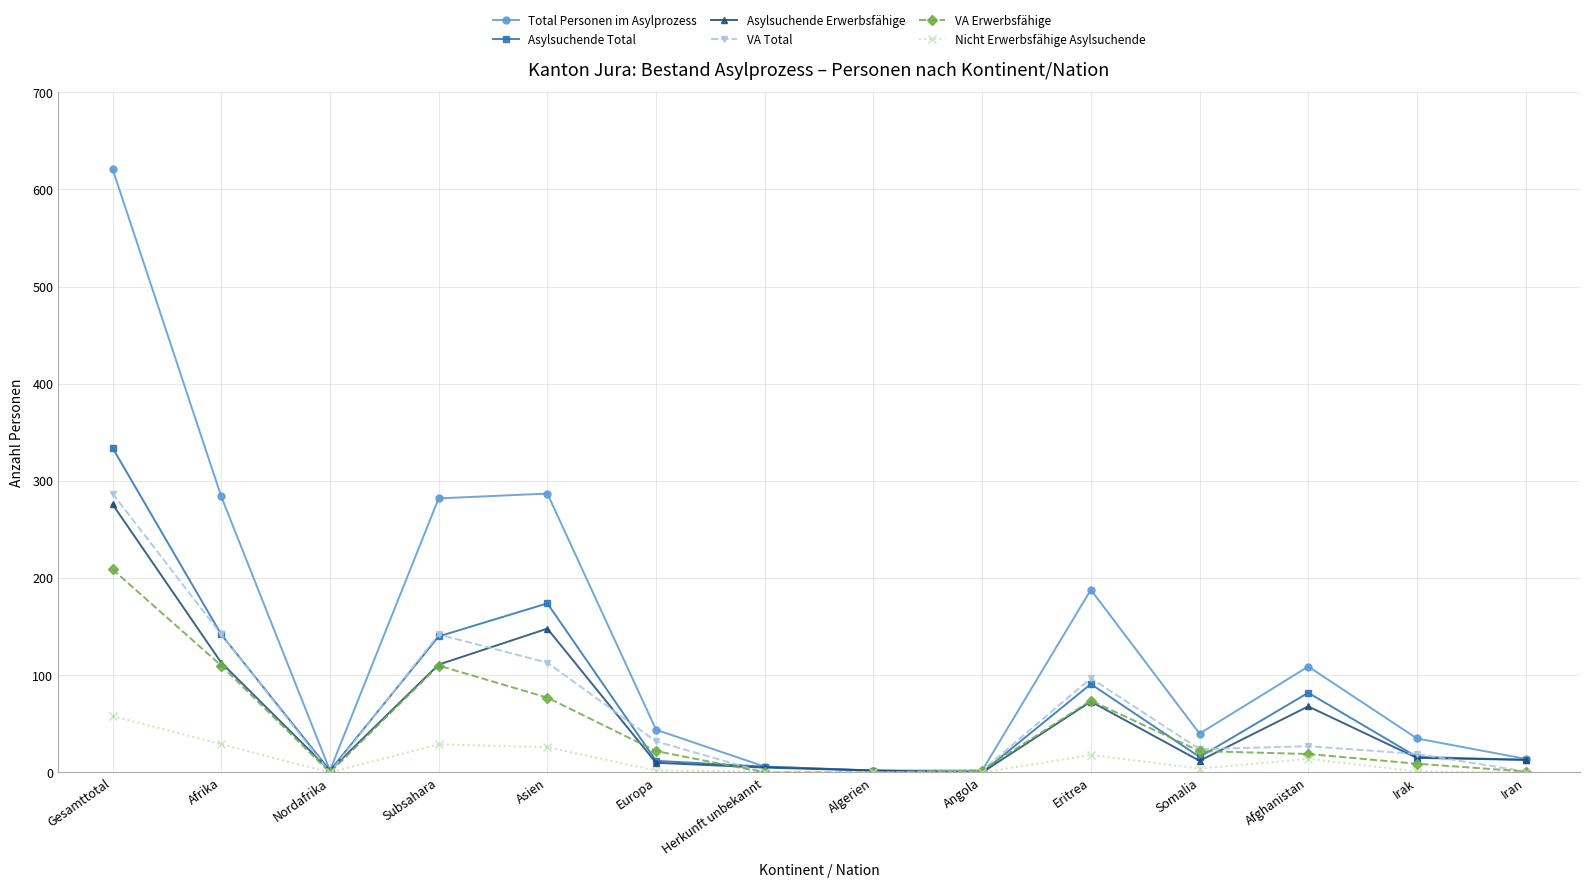

The Total Personen im Asylprozess series shows 40 at Somalia. True or false?

True